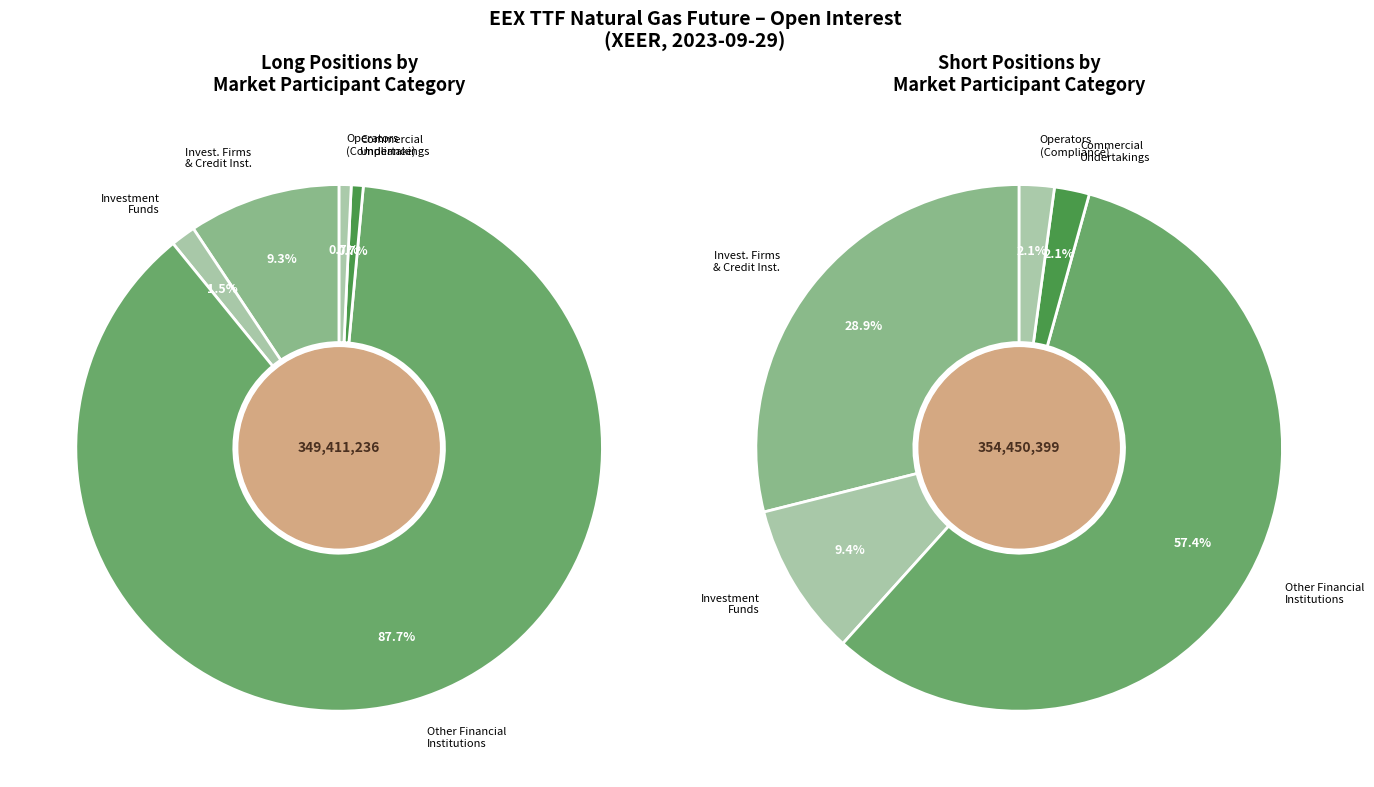

Between Investment Funds Long and Operators with compliance obligations Long, which is larger?

Investment Funds Long